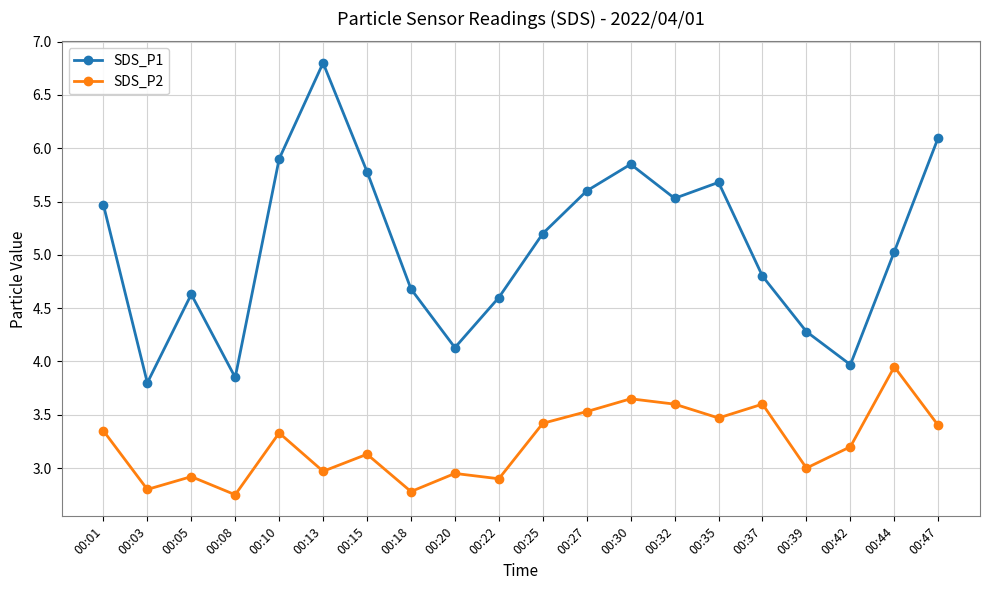

What is the value of the SDS_P2 point at the 15th from the left?

3.5